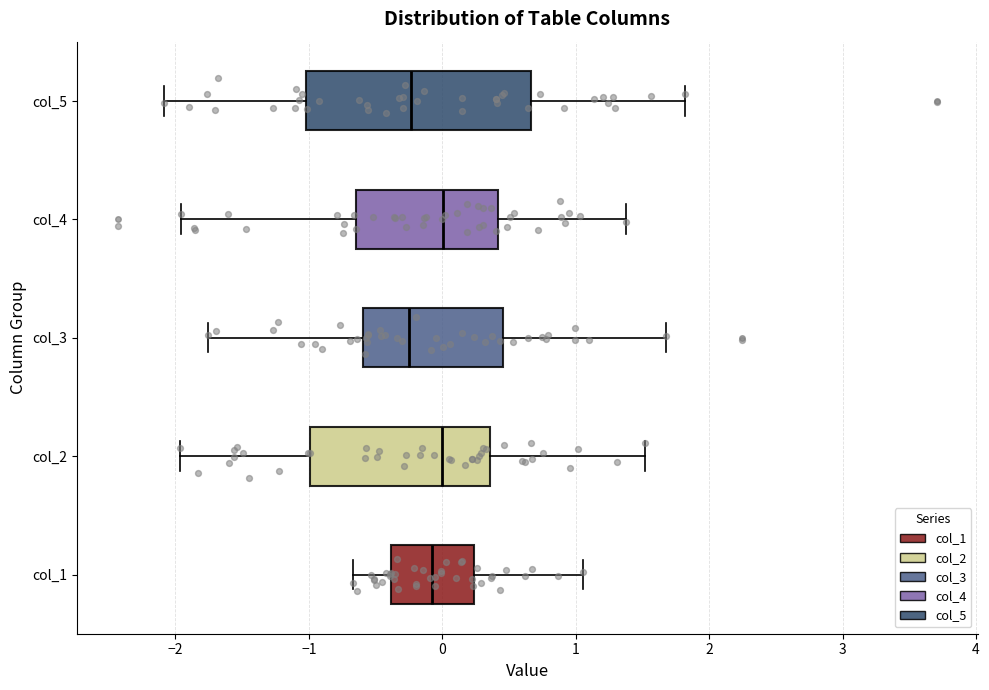

Reading bottom to top, transcribe this box plot: for each box, give where its median line is, the range the box spans, and where its two whiskers end, as read against the x-axis. The values are not printed on the chart, so give them approximately, as read against the axis.

col_1: median -0.1, box -0.4 to 0.2, whiskers -0.7 to 1.1
col_2: median 0.0, box -1.0 to 0.4, whiskers -2.0 to 1.5
col_3: median -0.2, box -0.6 to 0.5, whiskers -1.8 to 1.7
col_4: median 0.0, box -0.6 to 0.4, whiskers -2.0 to 1.4
col_5: median -0.2, box -1.0 to 0.7, whiskers -2.1 to 1.8